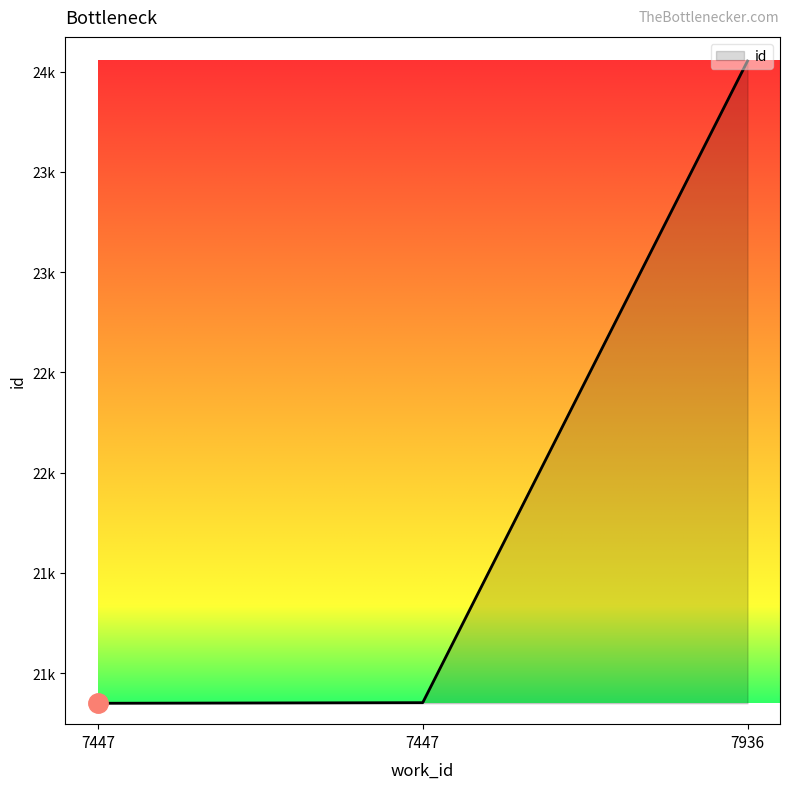

What is the change in value from 7447 to 7936?

+3204